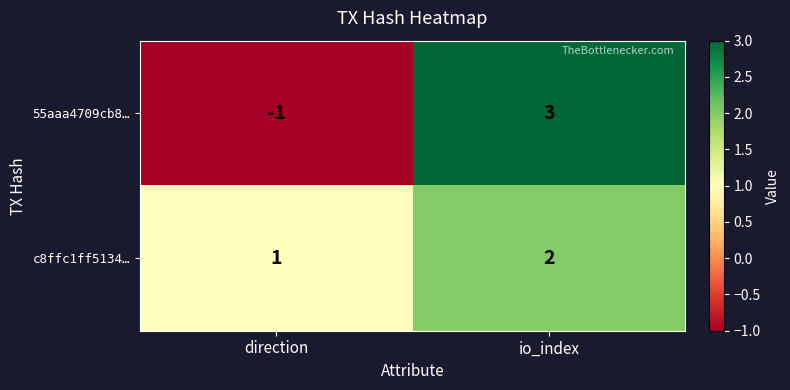

At io_index, list the series in order from smallest to largest.

c8ffc1ff5134…, 55aaa4709cb8…